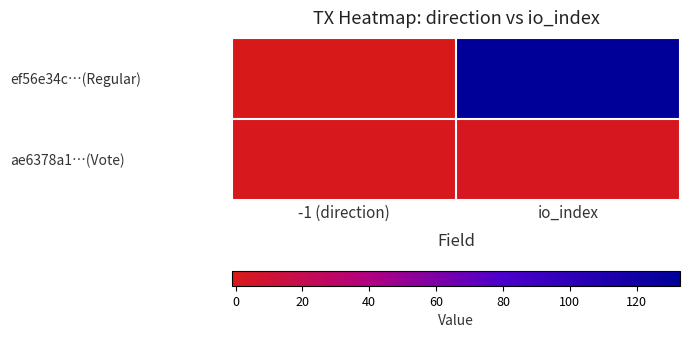

At io_index, list the series in order from largest to smallest.

ef56e34c…(Regular), ae6378a1…(Vote)